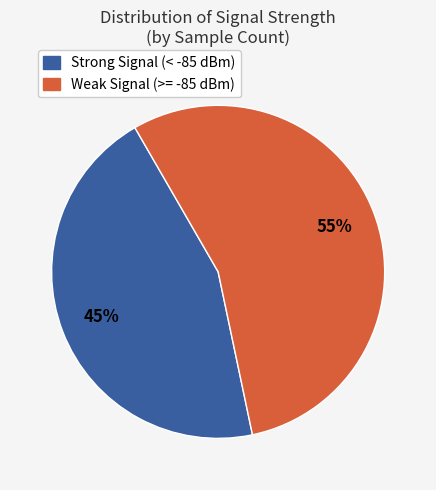

To the nearest percent, what is the average slice percentage?

50%